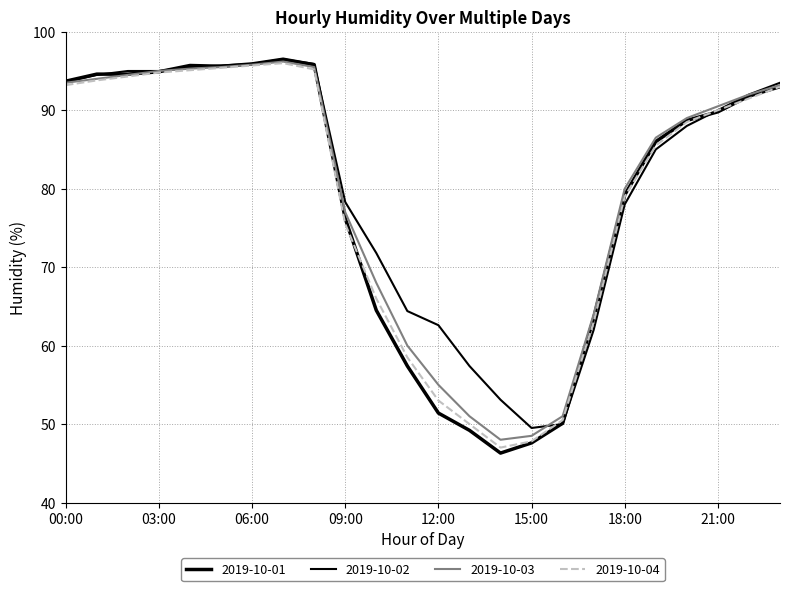

How many intersections are there between 2019-10-02 and 2019-10-04?

1